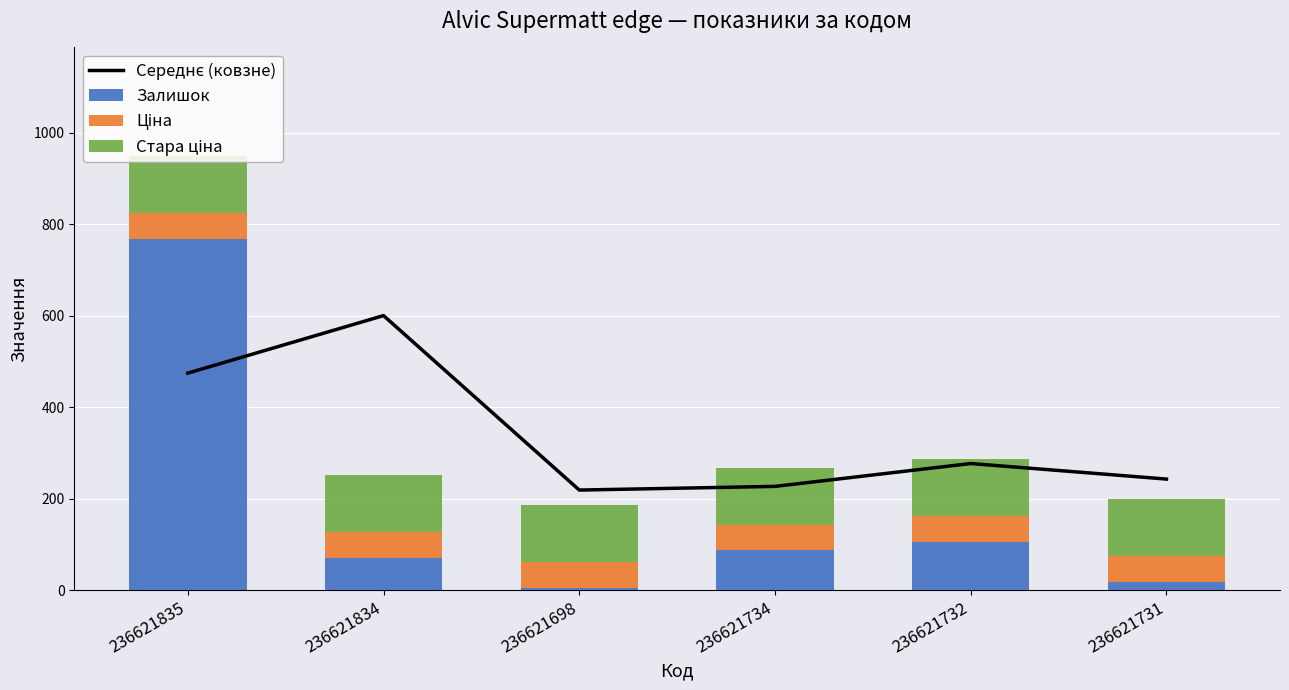

What is the label of the 3rd bar from the right?

236621734